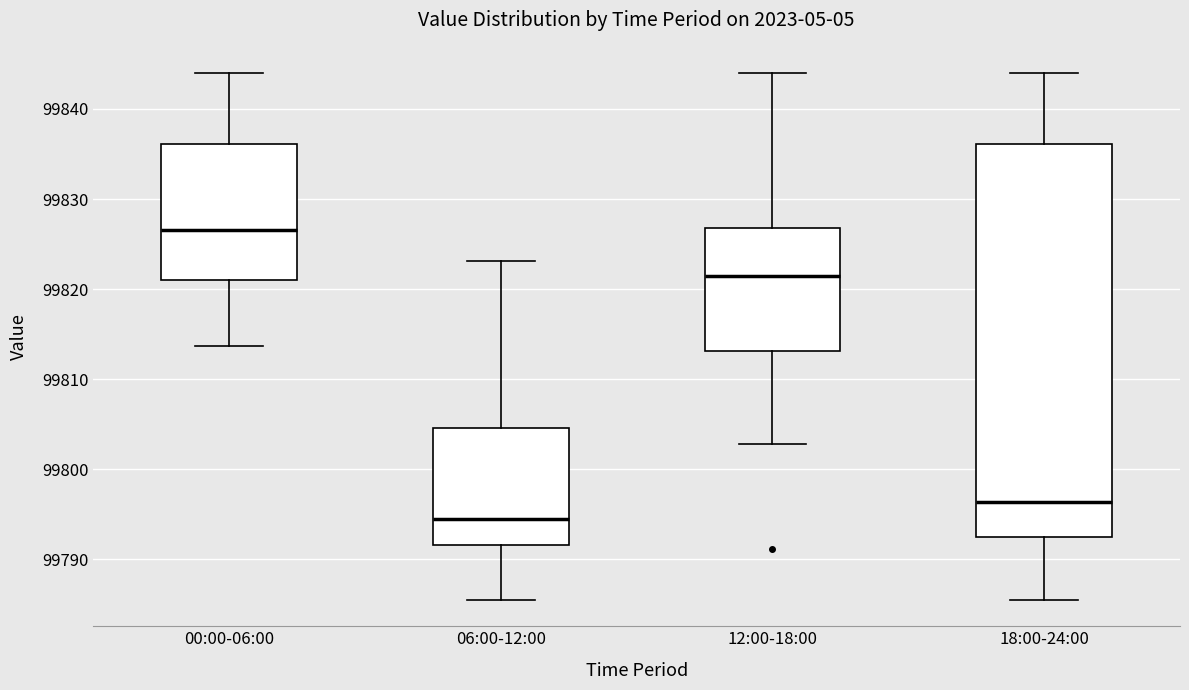

Reading left to right, transcribe this box plot: for each box, give where its median line is, the range the box spans, and where its two whiskers end, as read against the y-axis. The values are not printed on the chart, so give them approximately, as read against the axis.

00:00-06:00: median 99827, box 99821 to 99836, whiskers 99814 to 99844
06:00-12:00: median 99794, box 99792 to 99805, whiskers 99786 to 99823
12:00-18:00: median 99821, box 99813 to 99827, whiskers 99803 to 99844
18:00-24:00: median 99796, box 99793 to 99836, whiskers 99786 to 99844